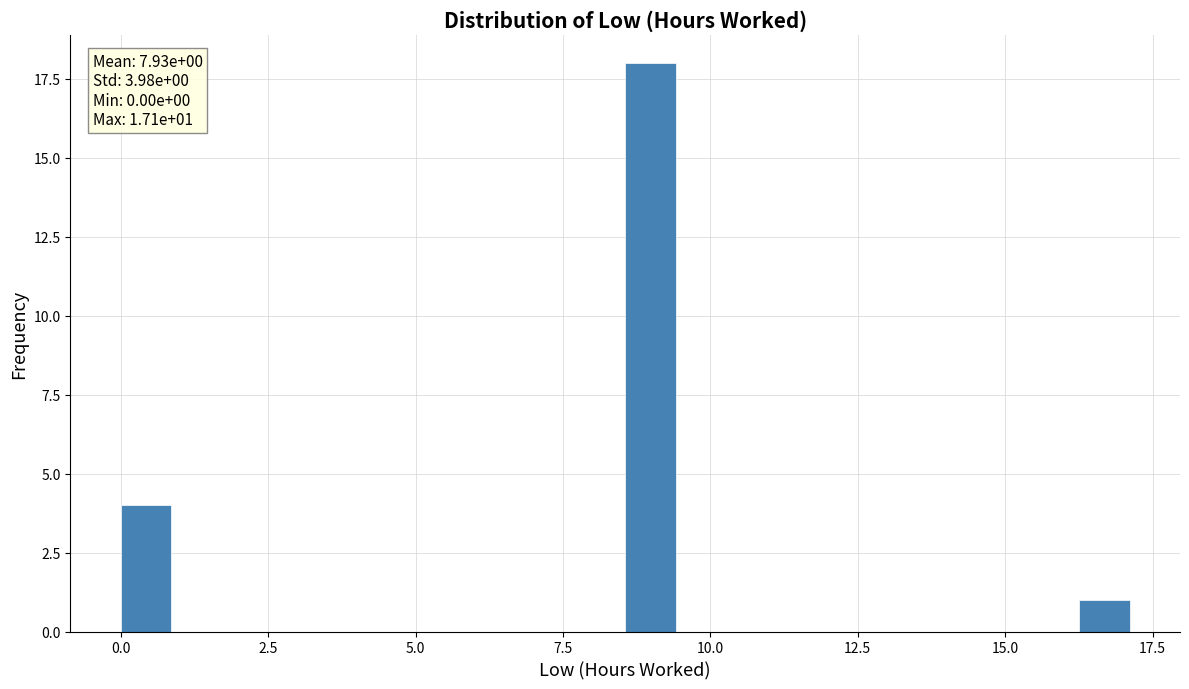

Around what value on the x-axis is the tallest bar? Give the approximate position of its centre, as read against the axis.

9.0